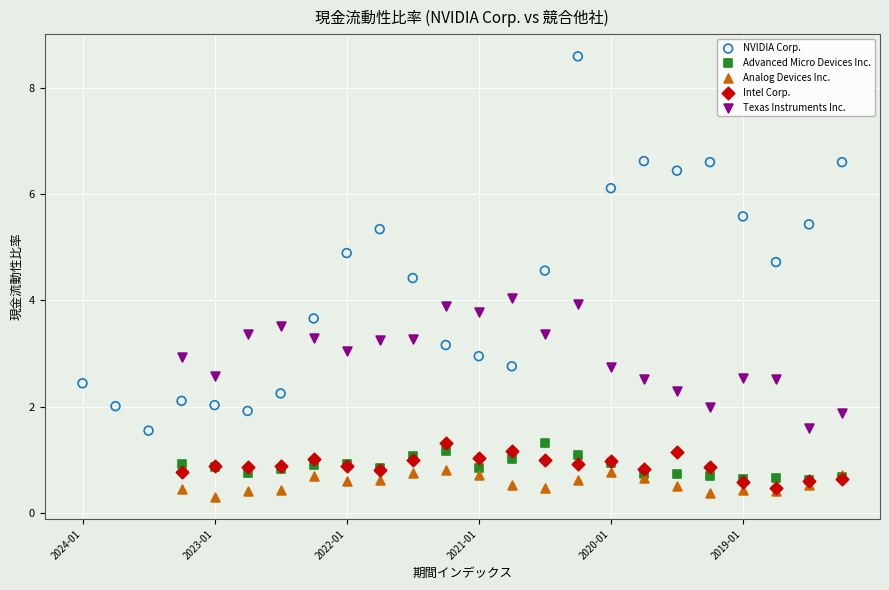

Which series contains the highest Y value?

NVIDIA Corp.